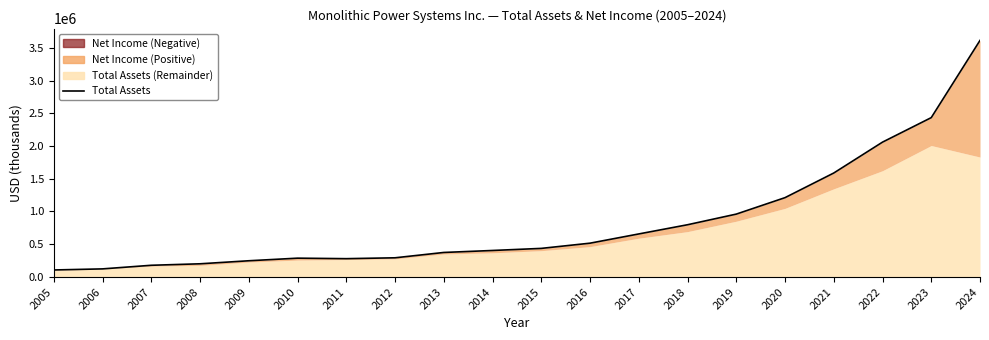

Reading left to right, extract all data points from this chart.

100775	117327	172590	195299	241821	281603	273867	287162	368908	399366	431285	511126	652569	793432	956375	1208491	1585825	2058885	2434353	3617097